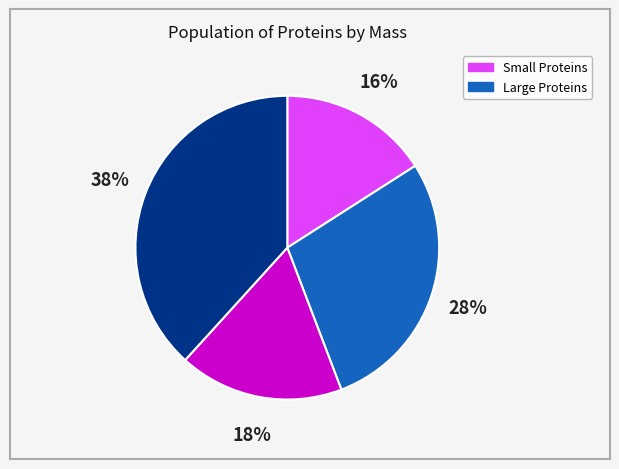

To the nearest percent, what is the difference between the largest and smallest slice percentages?

22%